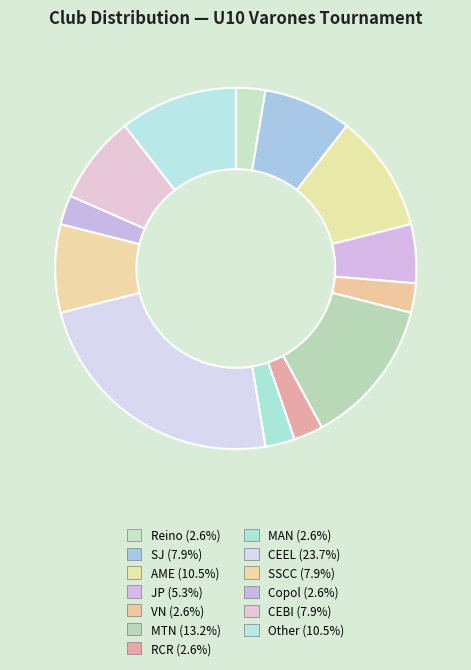

Which category has the biggest portion of the pie?

CEEL